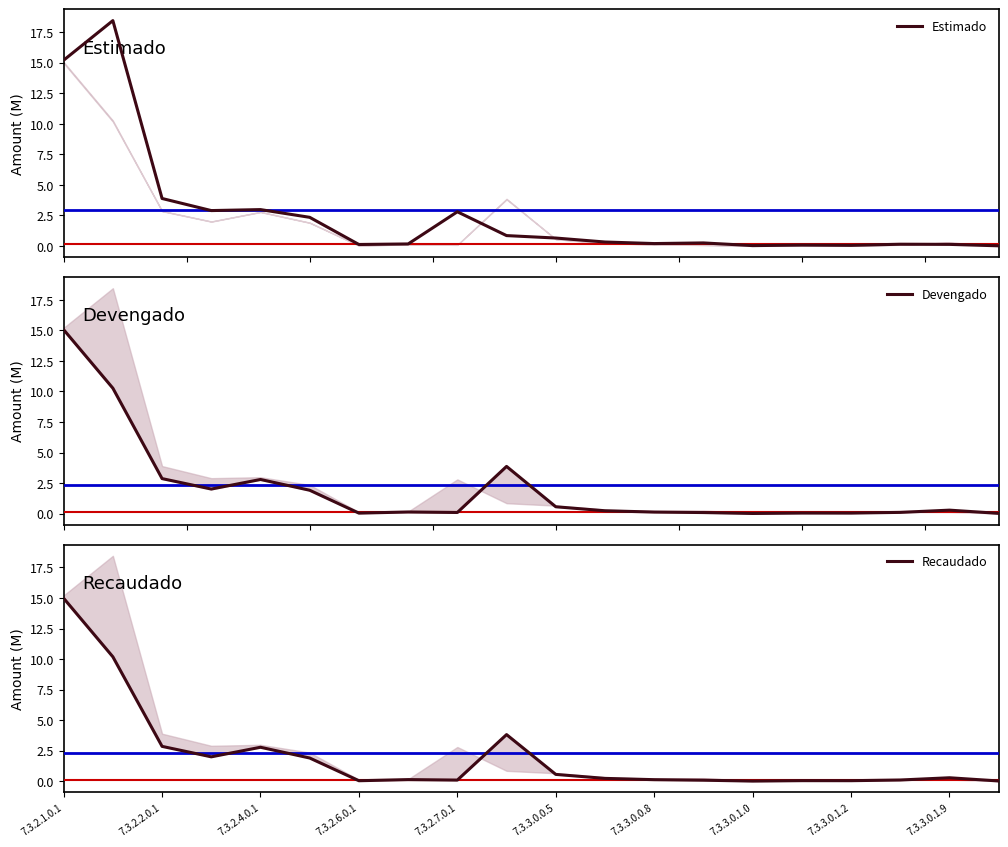

How many lines are shown in the chart?

3